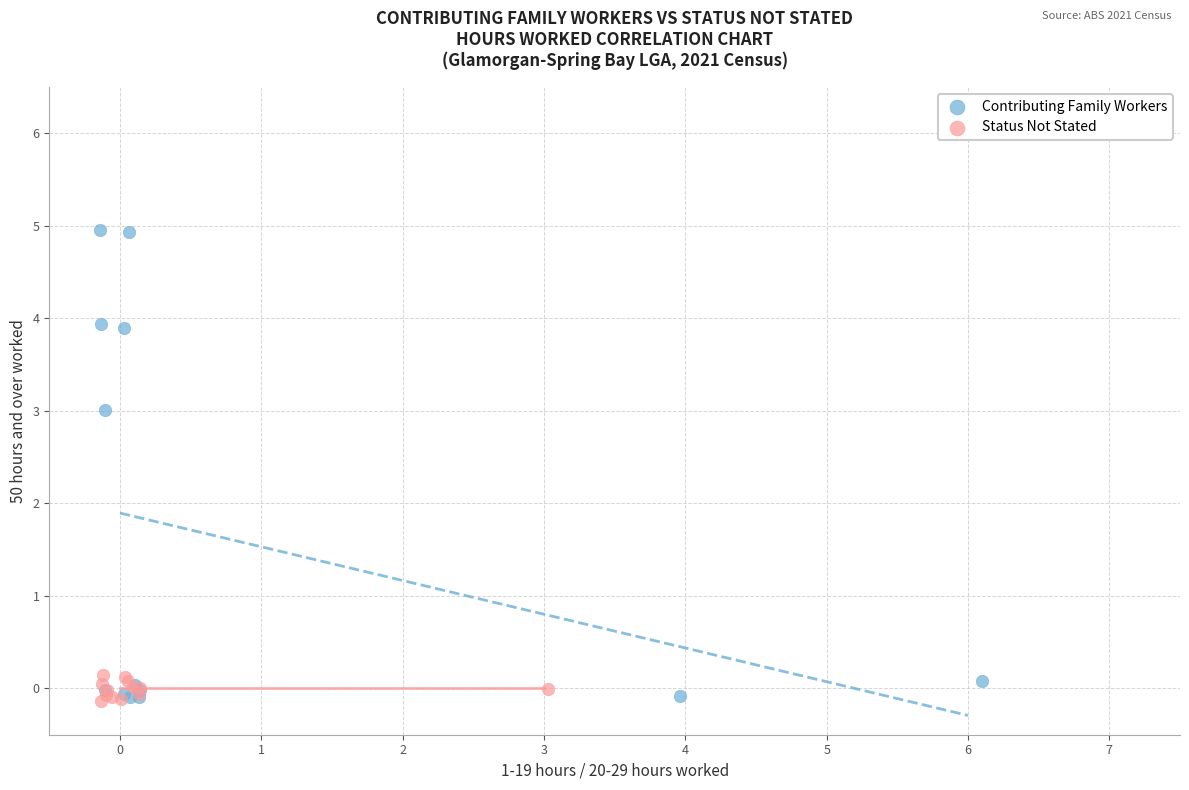

What are all the series names shown in the legend?

Contributing Family Workers, Status Not Stated